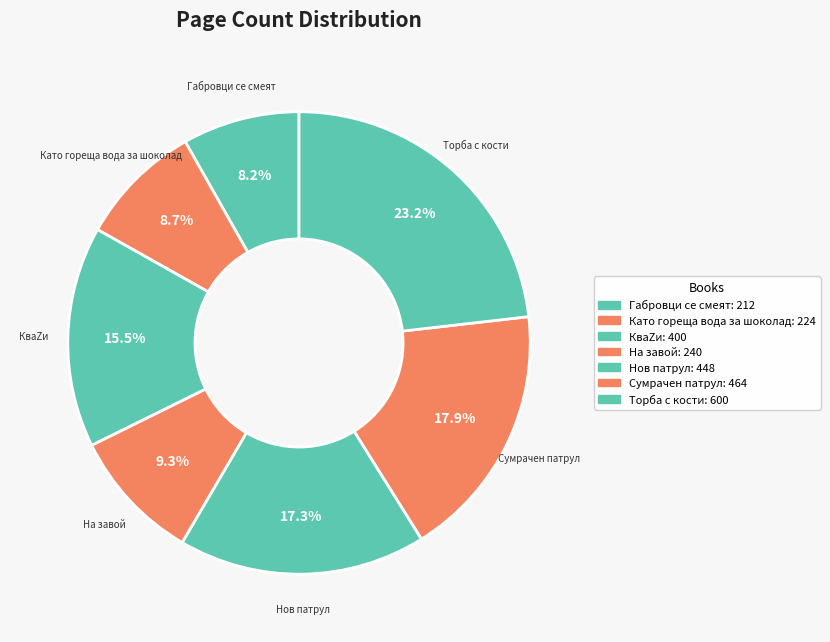

Count the number of slices in the pie.

7